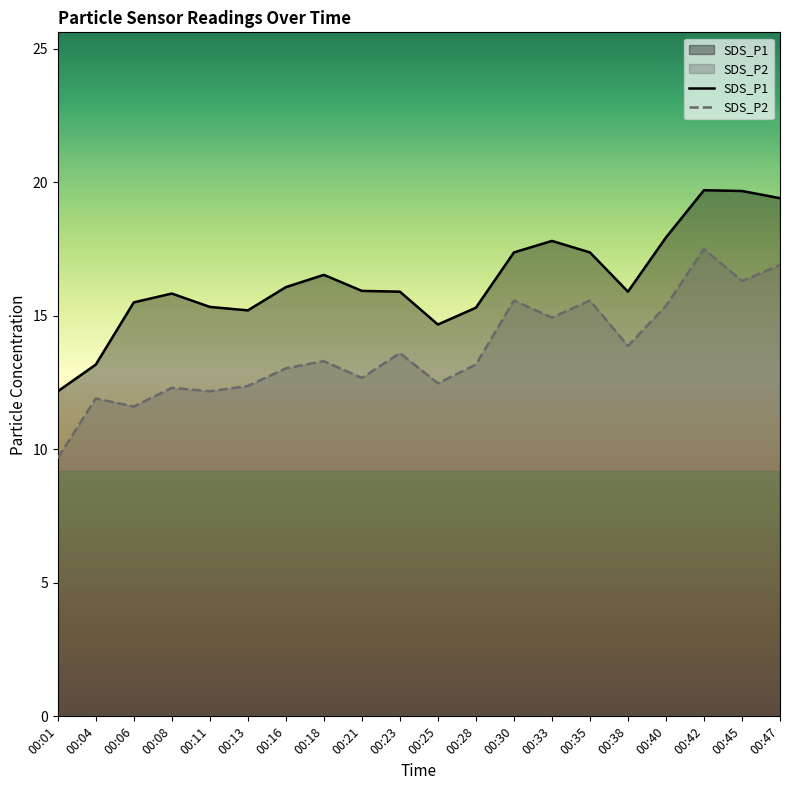

How many lines are shown in the chart?

2